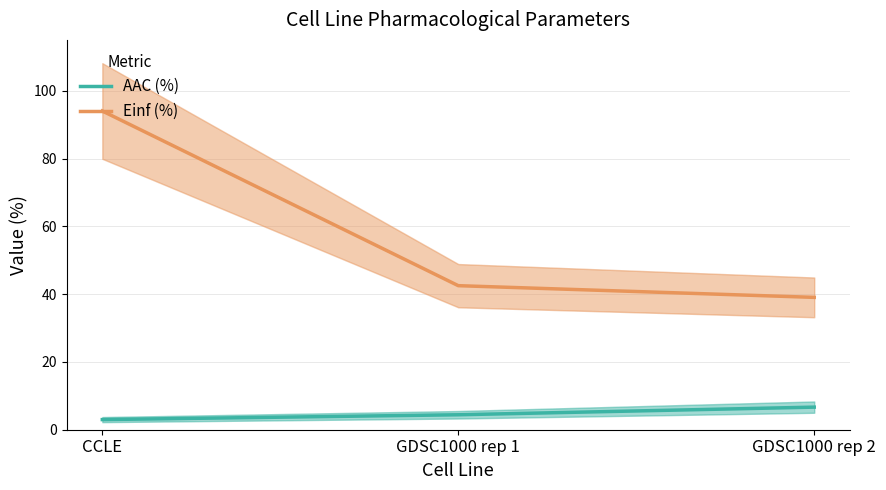

Reading left to right, extract all data points from this chart.

AAC (%): 3.0	4.4	6.7
Einf (%): 94.0	42.5	39.0